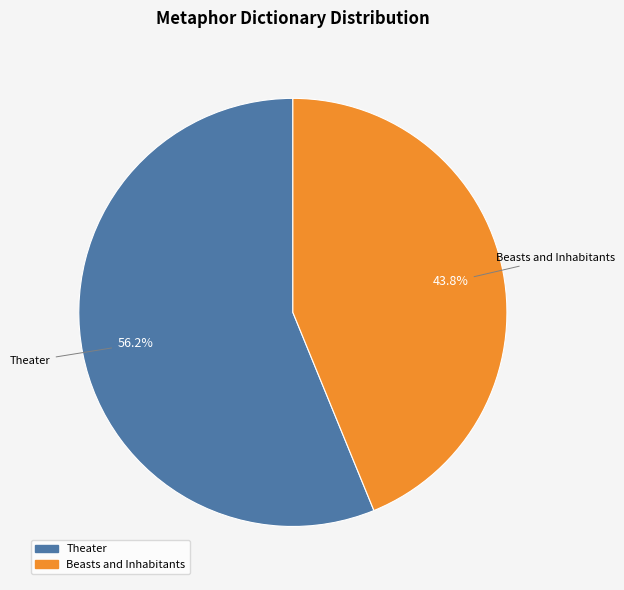

True or false: Beasts and Inhabitants accounts for 44% of the total.

True